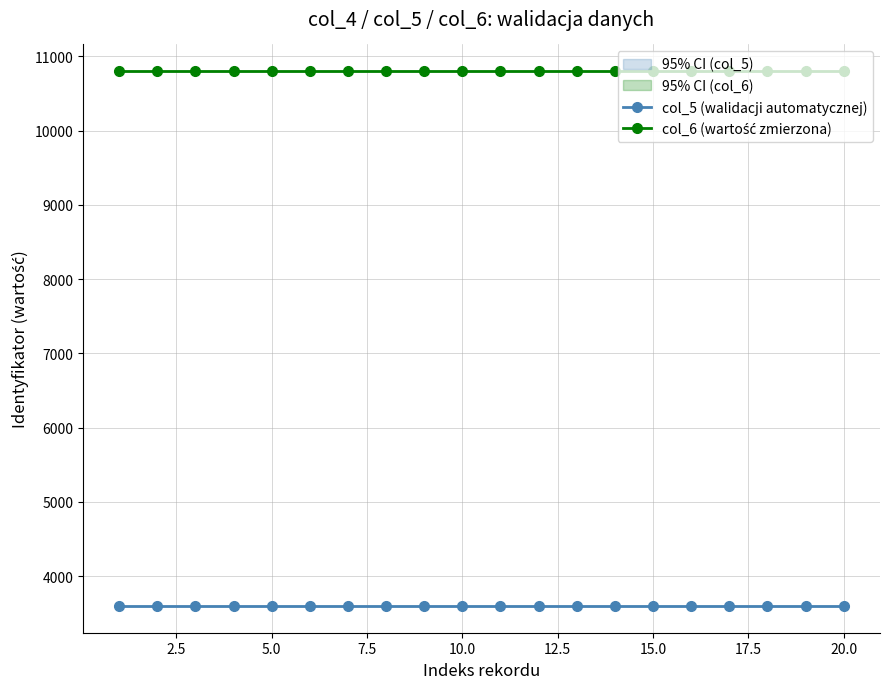

Rank the series by their average value, from lowest to highest.

col_5 (walidacji automatycznej), col_6 (wartość zmierzona)